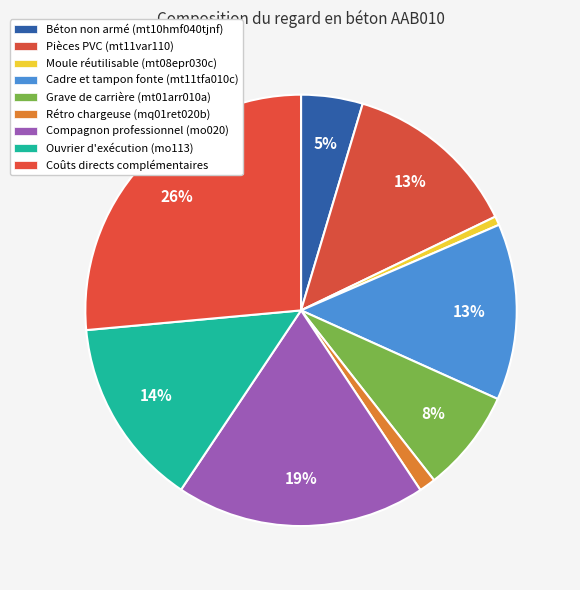

Count the number of slices in the pie.

9